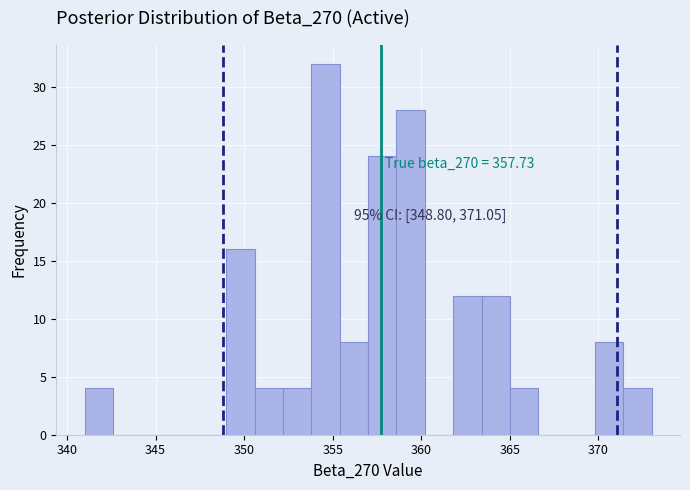

Read against the x-axis, roughly where is the centre of the tallest bar?

354.5